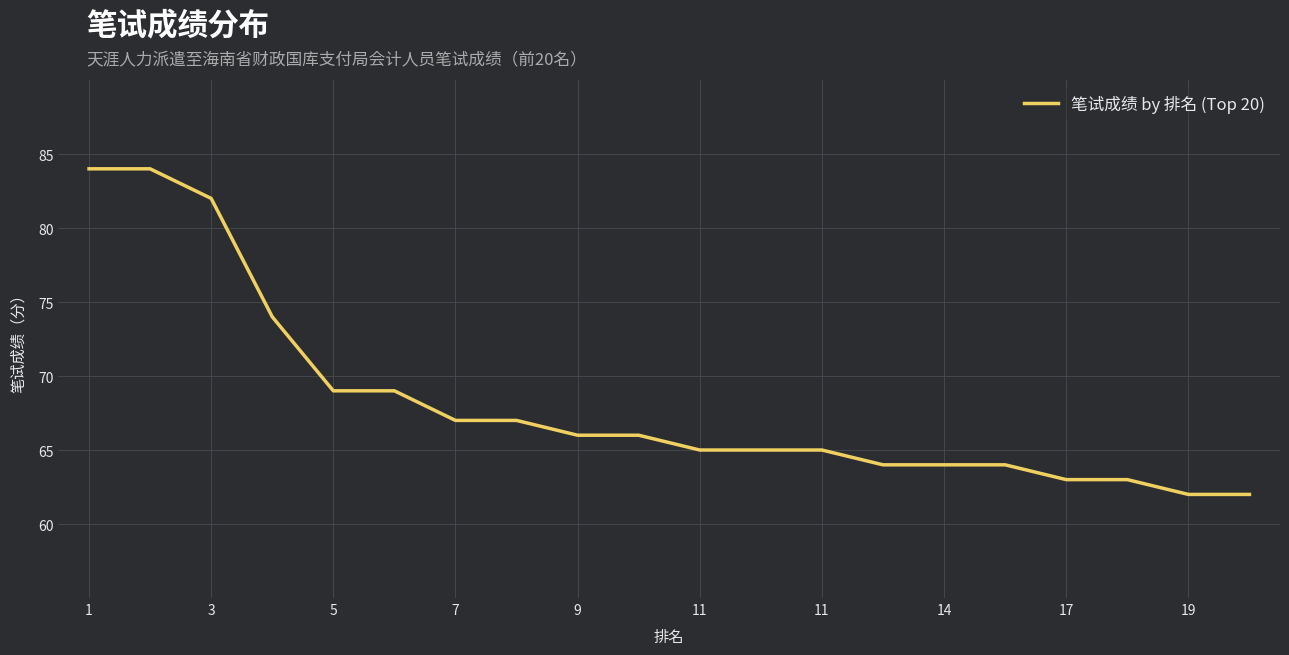

How many distinct data groups are displayed?

1